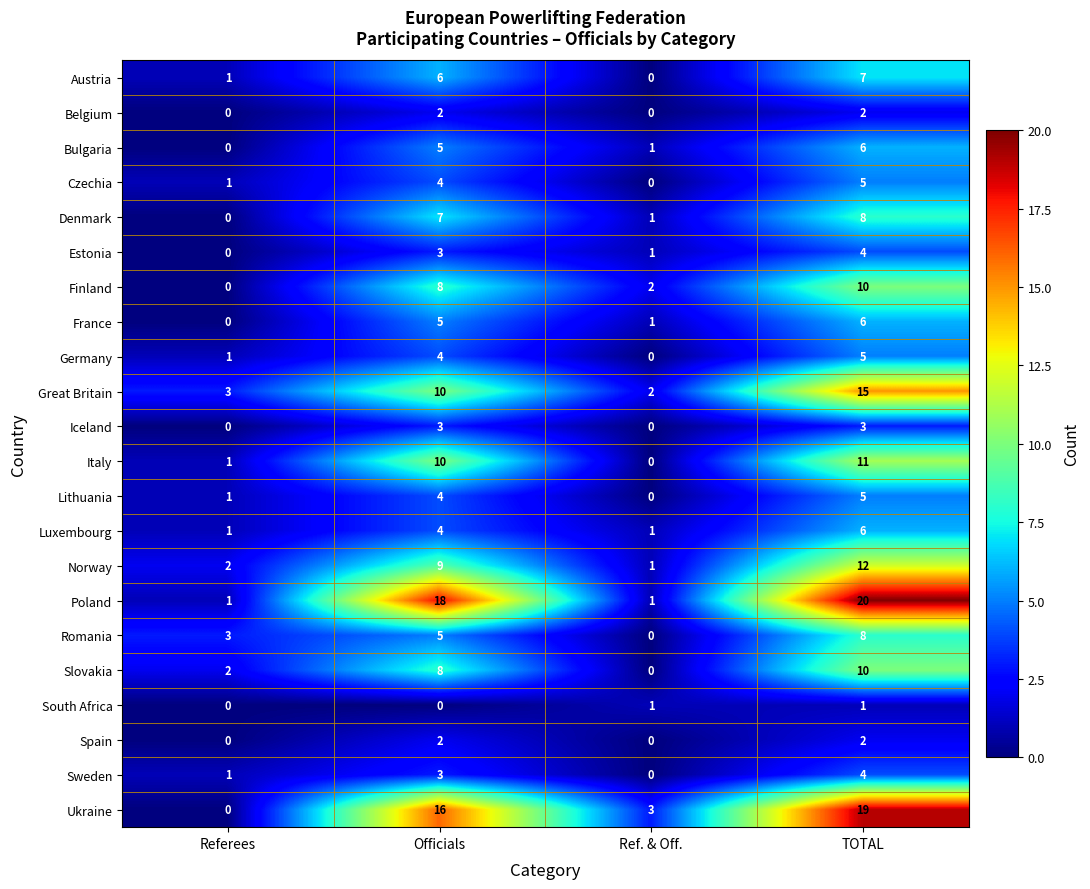

What is the total value across all series at Referees?

18